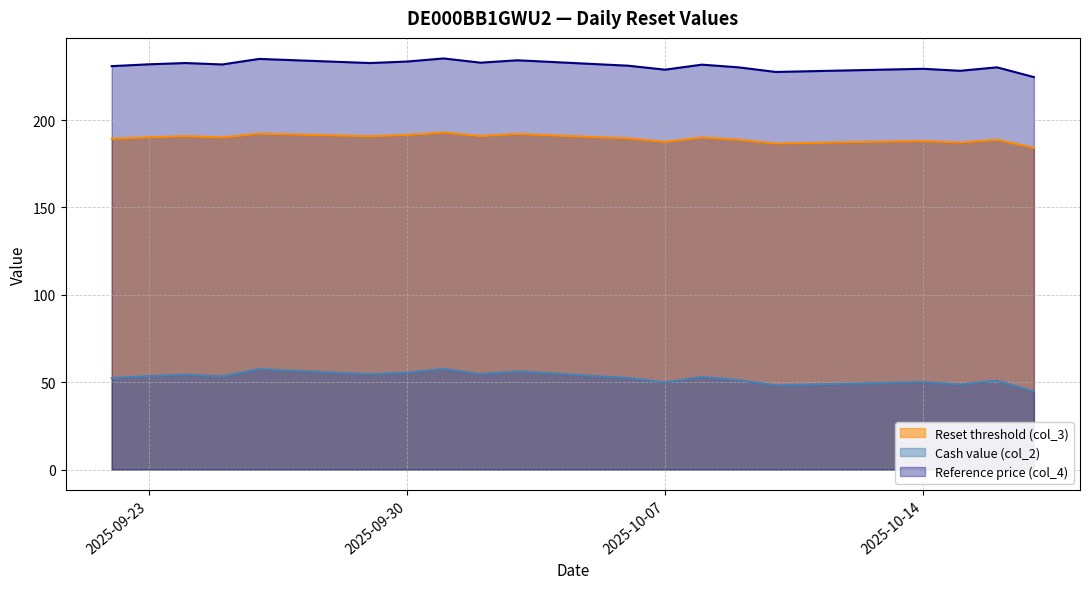

What is the difference between the Reference price (col_4) values at 2025-10-01 and 2025-10-15?

7.1